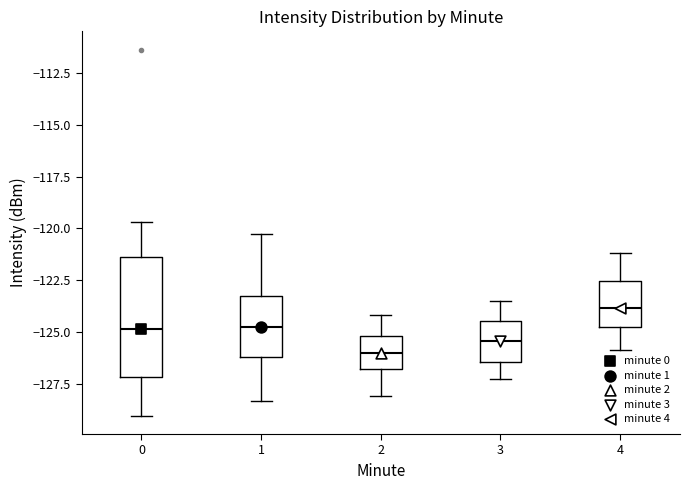

Reading left to right, transcribe this box plot: for each box, give where its median line is, the range the box spans, and where its two whiskers end, as read against the y-axis. The values are not printed on the chart, so give them approximately, as read against the axis.

0: median -125.0, box -127.0 to -121.5, whiskers -129.0 to -119.5
1: median -124.5, box -126.0 to -123.5, whiskers -128.5 to -120.5
2: median -126.0, box -127.0 to -125.0, whiskers -128.0 to -124.0
3: median -125.5, box -126.5 to -124.5, whiskers -127.5 to -123.5
4: median -124.0, box -125.0 to -122.5, whiskers -126.0 to -121.0